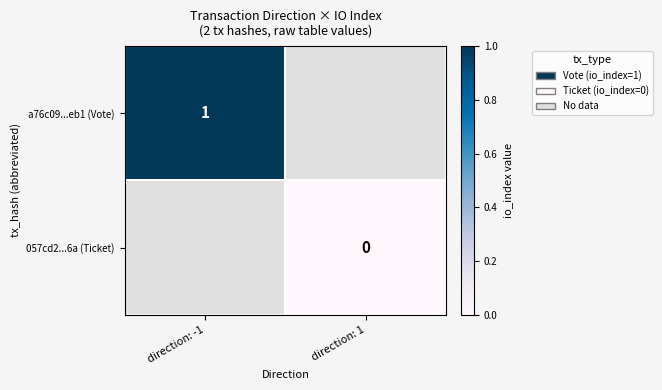

True or false: a76c09...eb1 (Vote) has a value of 2 at direction: -1.

False